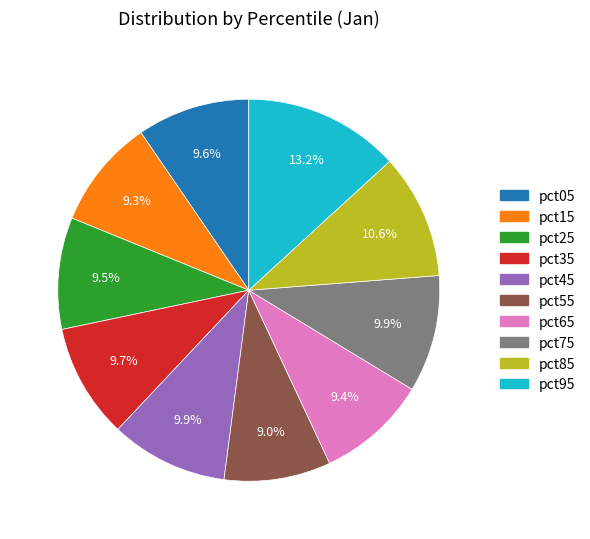

The pct95 slice represents 13% of the pie. True or false?

True